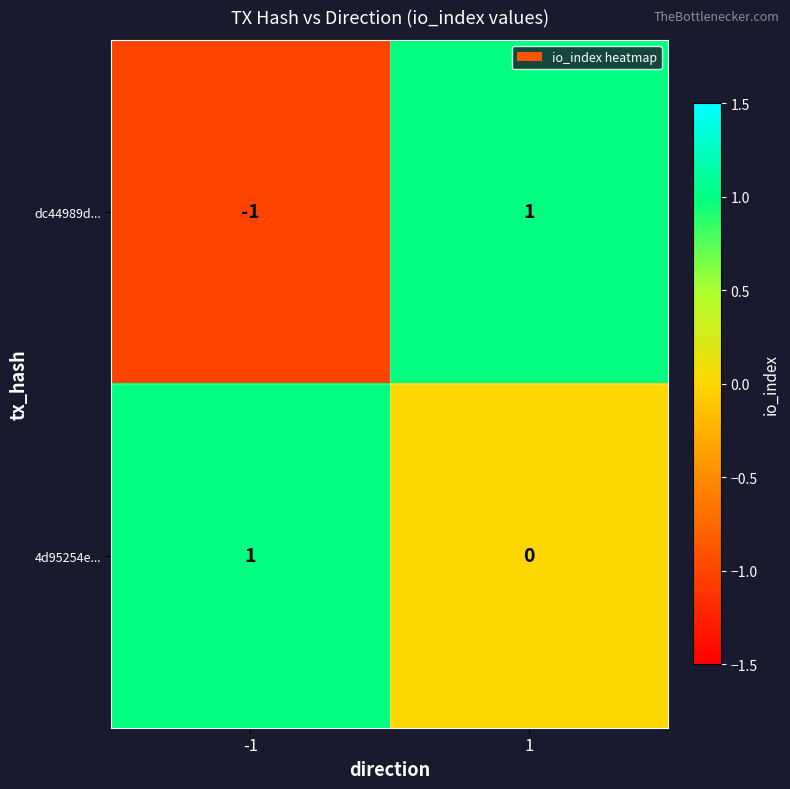

Is it true that 4d95254e... equals 1 at -1?

True